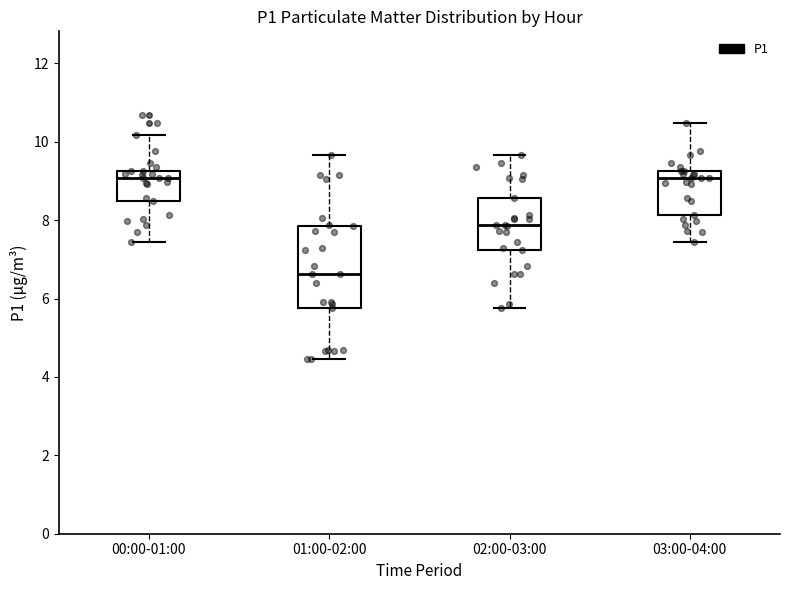

Reading left to right, read every box against the y-axis: the position of its median line, the range the box covers, and the ends of its whiskers. The values are not printed on the chart, so give them approximately, as read against the axis.

00:00-01:00: median 9.0, box 8.6 to 9.2, whiskers 7.4 to 10.2
01:00-02:00: median 6.6, box 5.8 to 7.8, whiskers 4.4 to 9.6
02:00-03:00: median 7.8, box 7.2 to 8.6, whiskers 5.8 to 9.6
03:00-04:00: median 9.0, box 8.2 to 9.2, whiskers 7.4 to 10.4